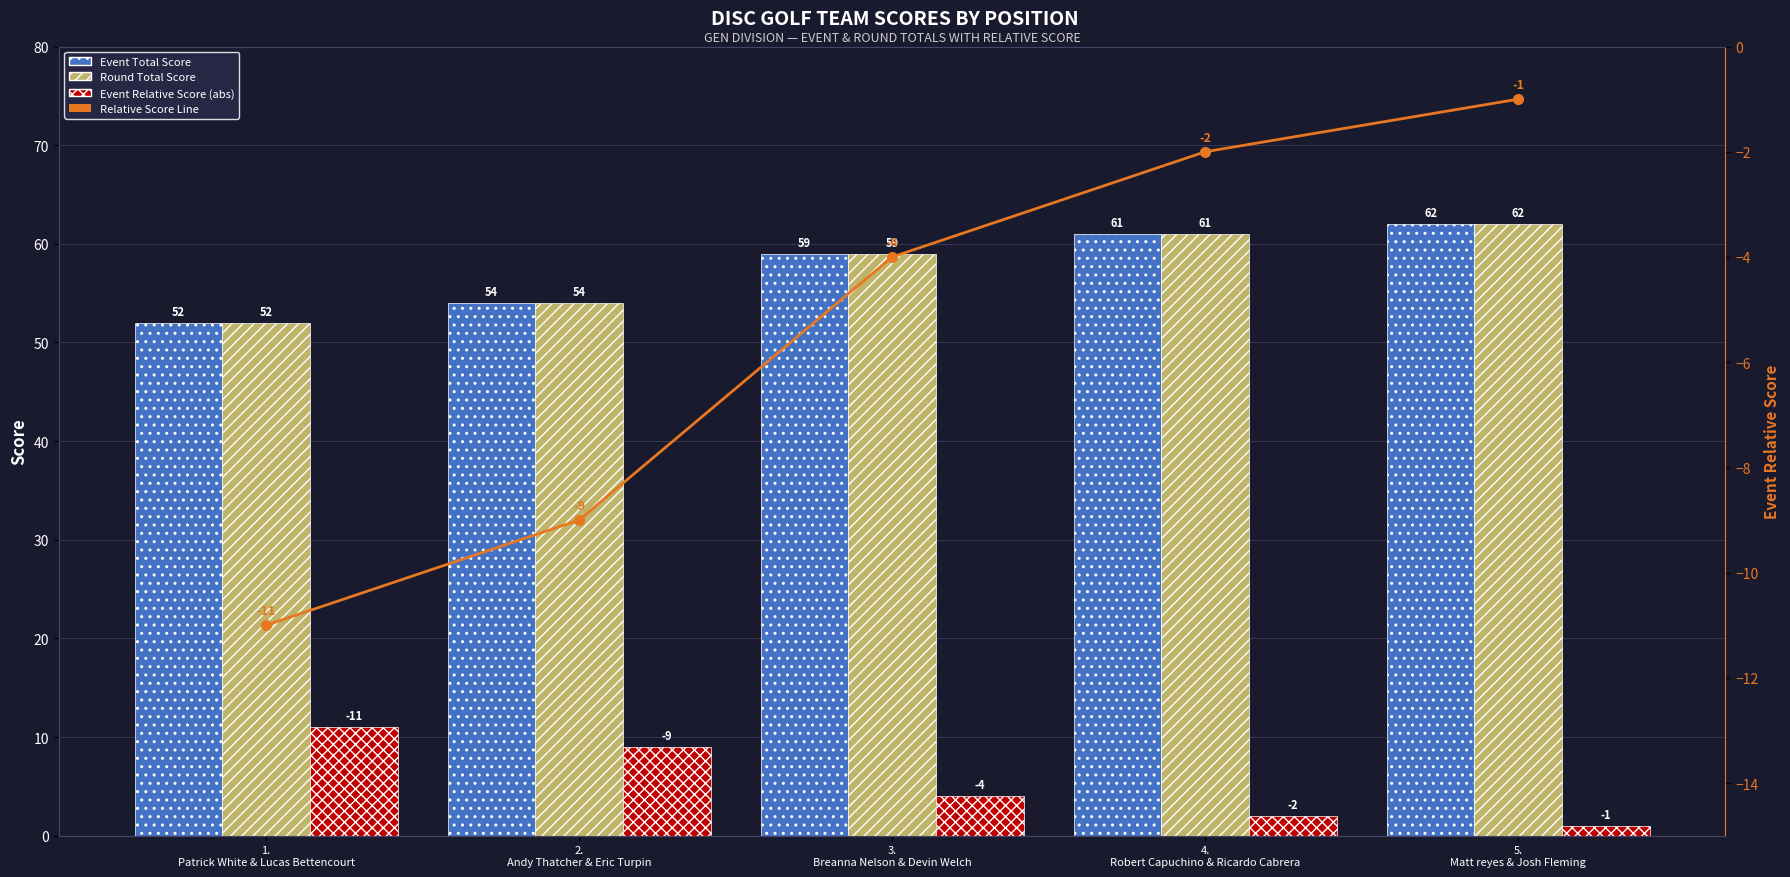

What position from the left is 3.
Breanna Nelson & Devin Welch?

3